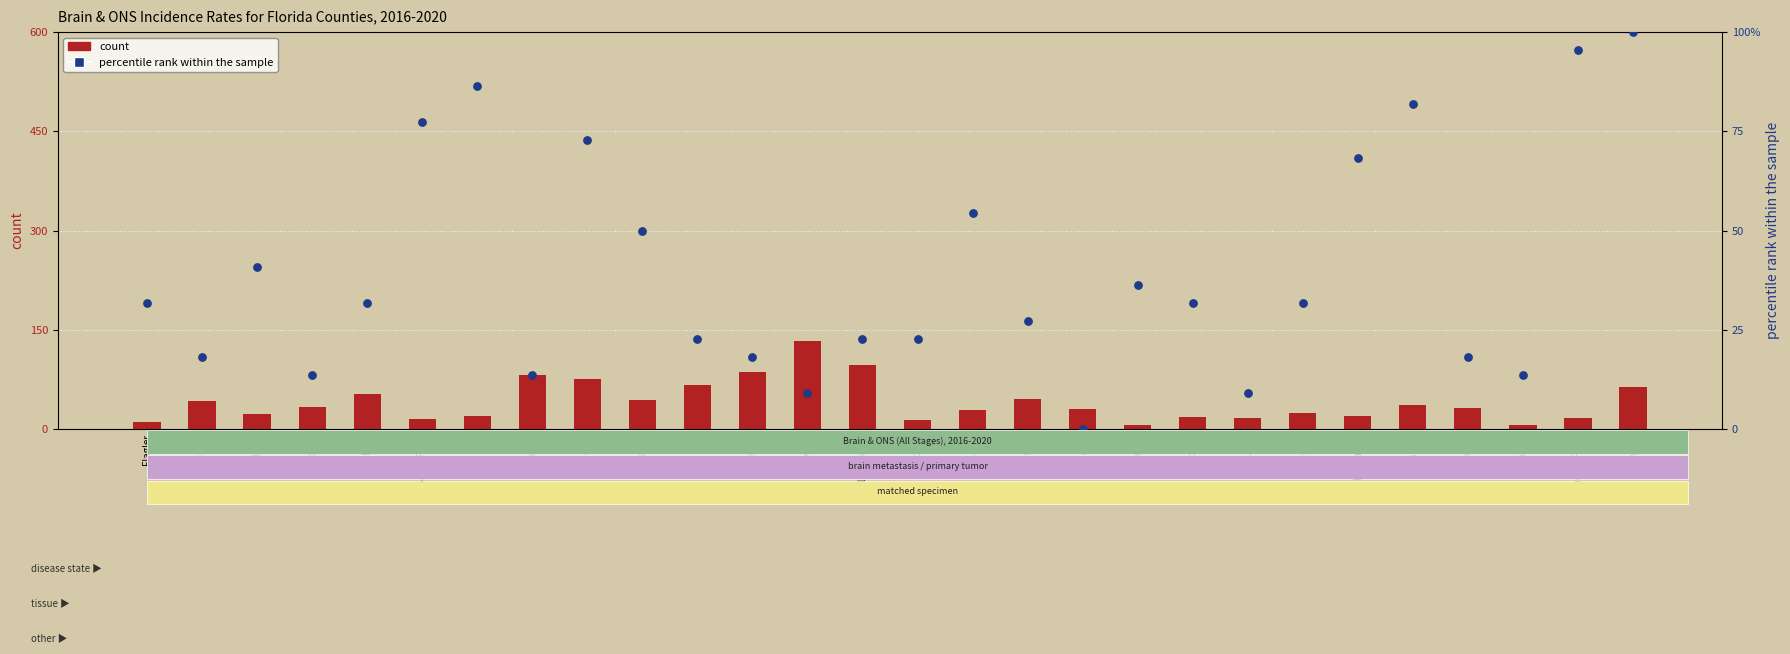

Which series has the widest spread of Y values?

count